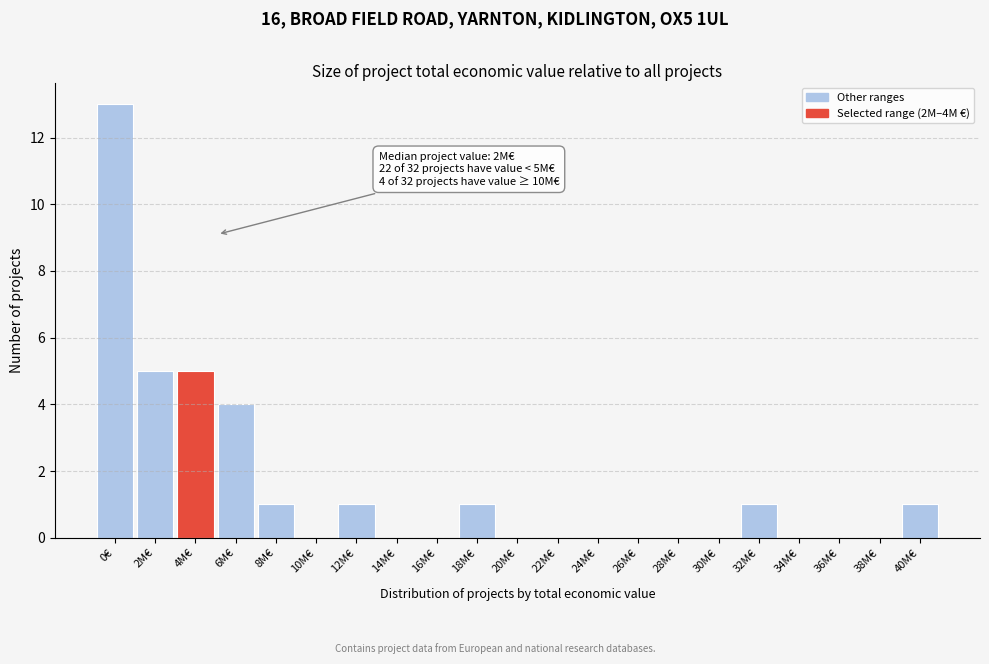

Reading left to right, list all the values displayed in this chart.

0€=13	2M€=5	4M€=5	6M€=4	8M€=1	10M€=0	12M€=1	14M€=0	16M€=0	18M€=1	20M€=0	22M€=0	24M€=0	26M€=0	28M€=0	30M€=0	32M€=1	34M€=0	36M€=0	38M€=0	40M€=1